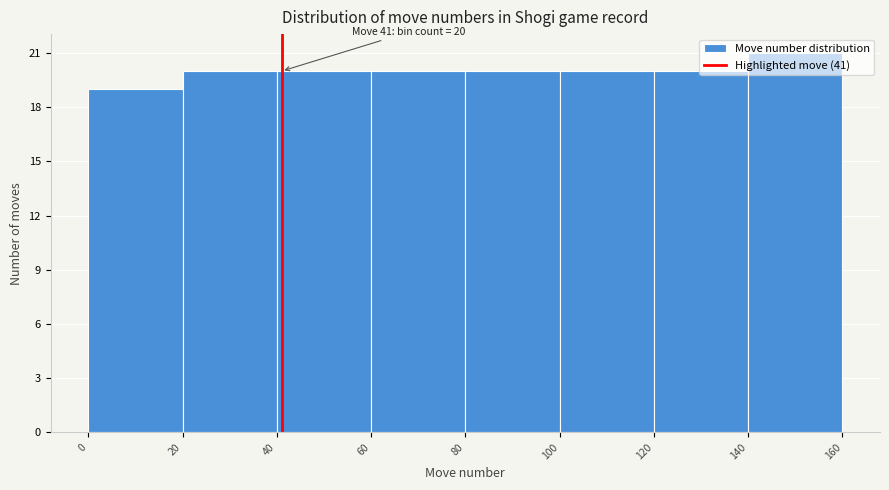

Which range on the x-axis has the tallest bar?

140 to 160